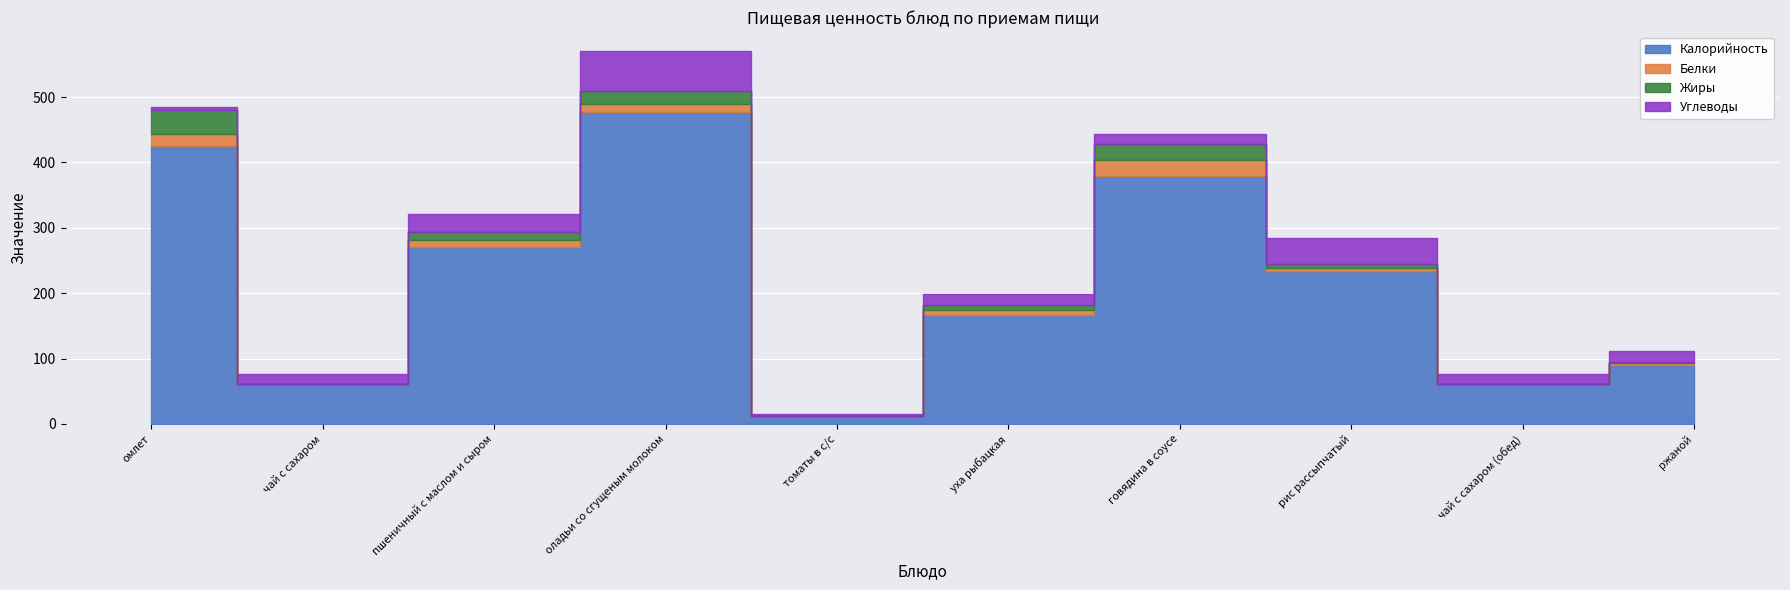

The Жиры series shows 11.5 at чай с сахаром (обед). True or false?

False